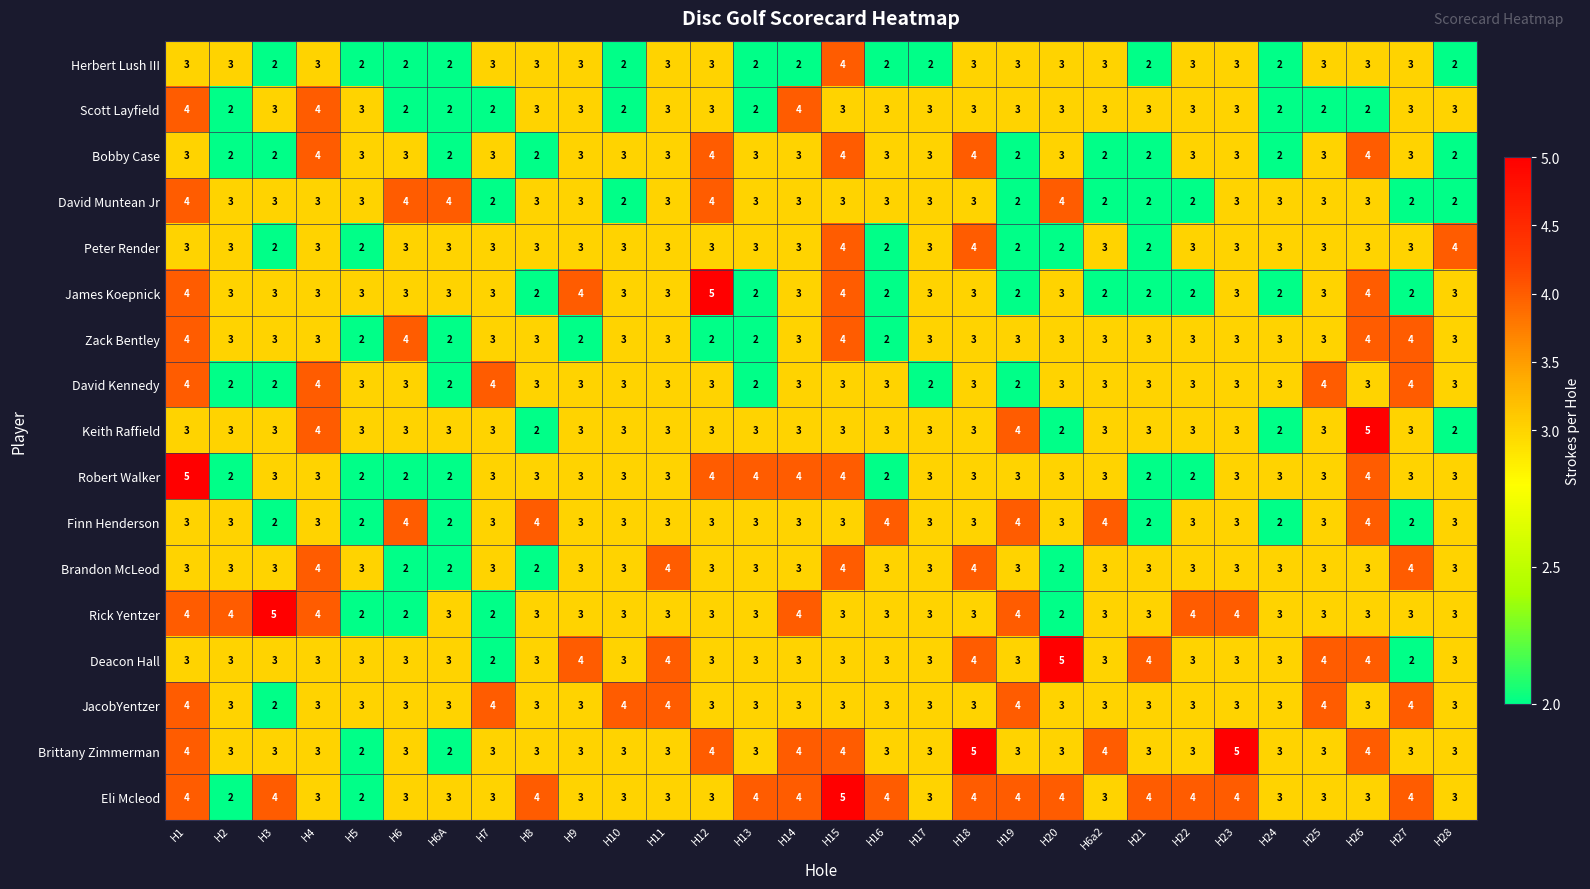

What is the spread (max minus min) of values at H28?

2